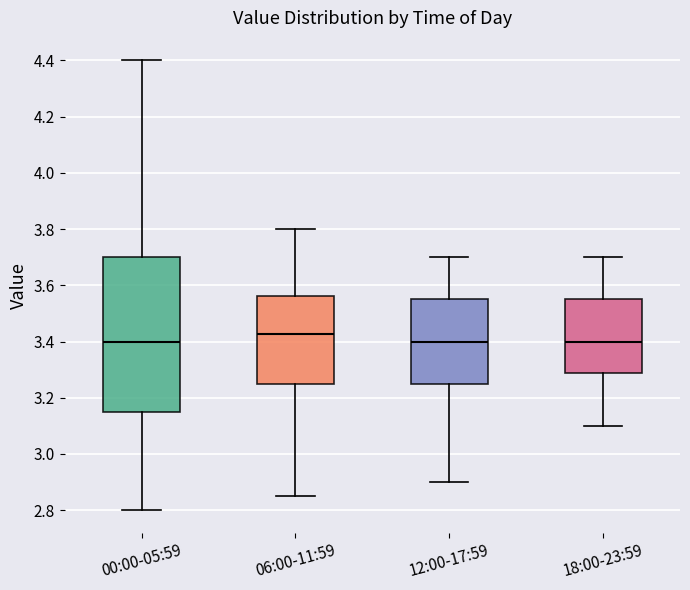

Where is the upper edge of the box for 18:00-23:59 on the y-axis? The values are not printed on the chart, so give them approximately, as read against the axis.

3.56